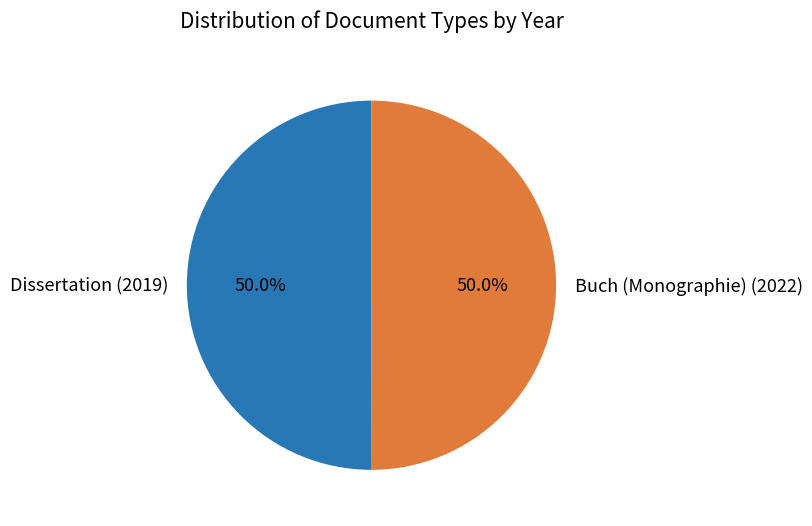

The Dissertation (2019) slice represents 50% of the pie. True or false?

True